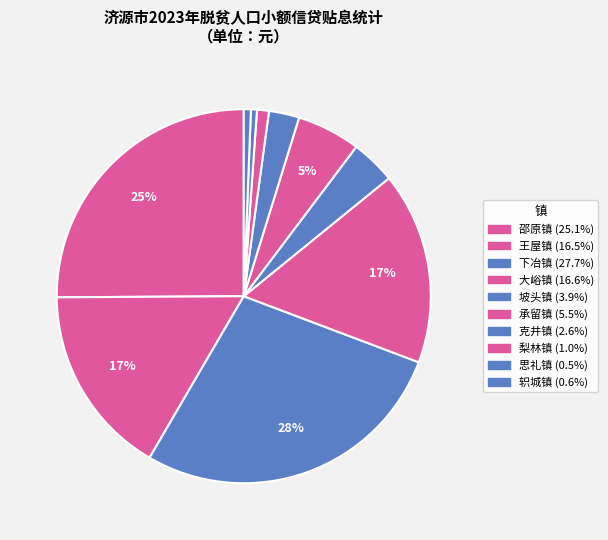

Count the number of slices in the pie.

10